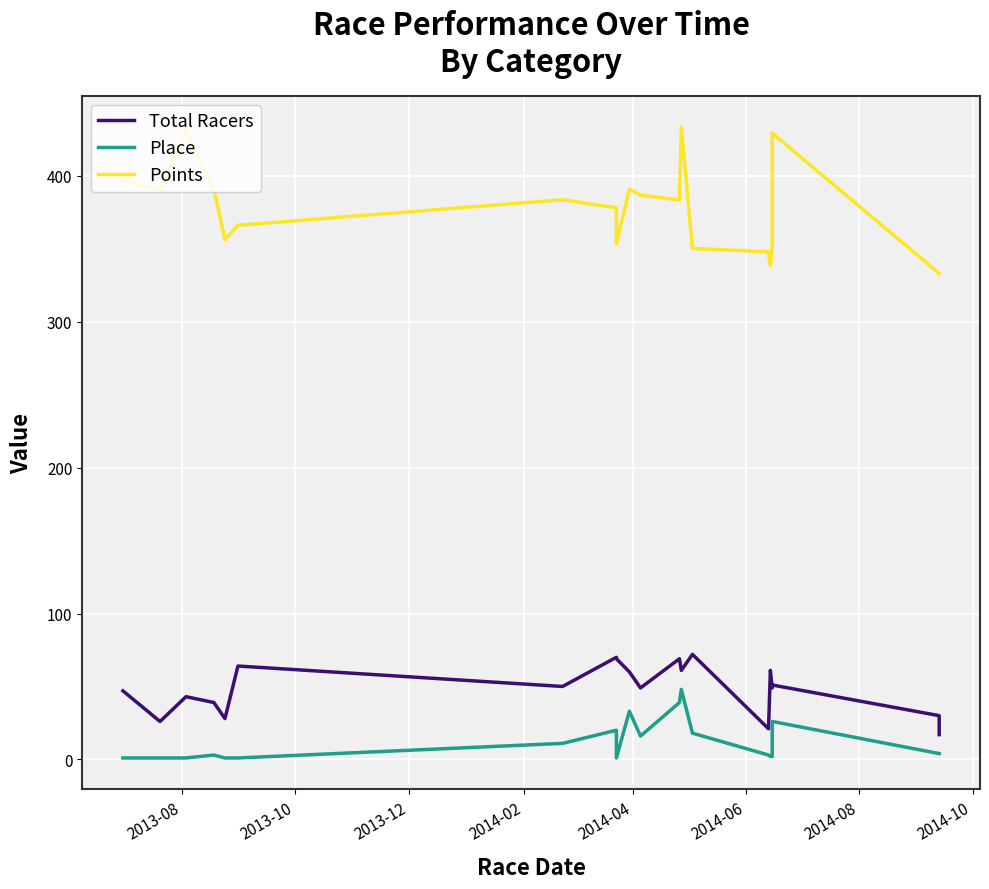

True or false: Total Racers and Points cross at least once.

False